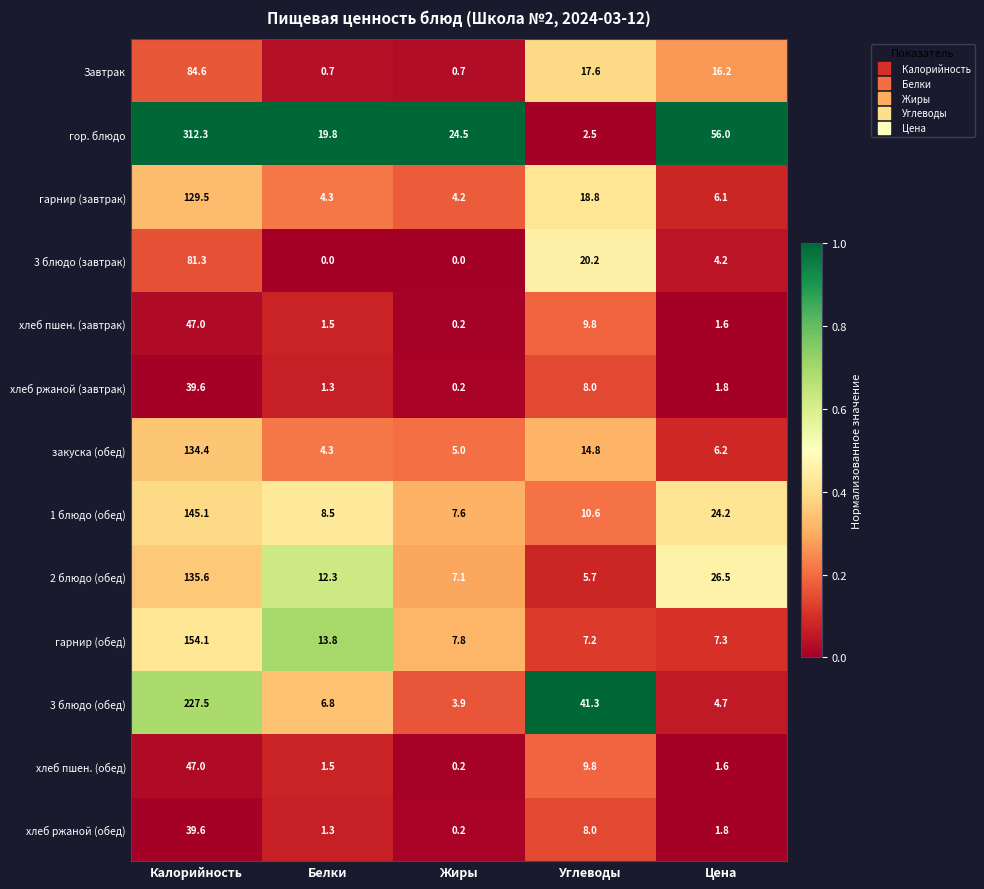

At how many categories does at least one series exceed 0?

5